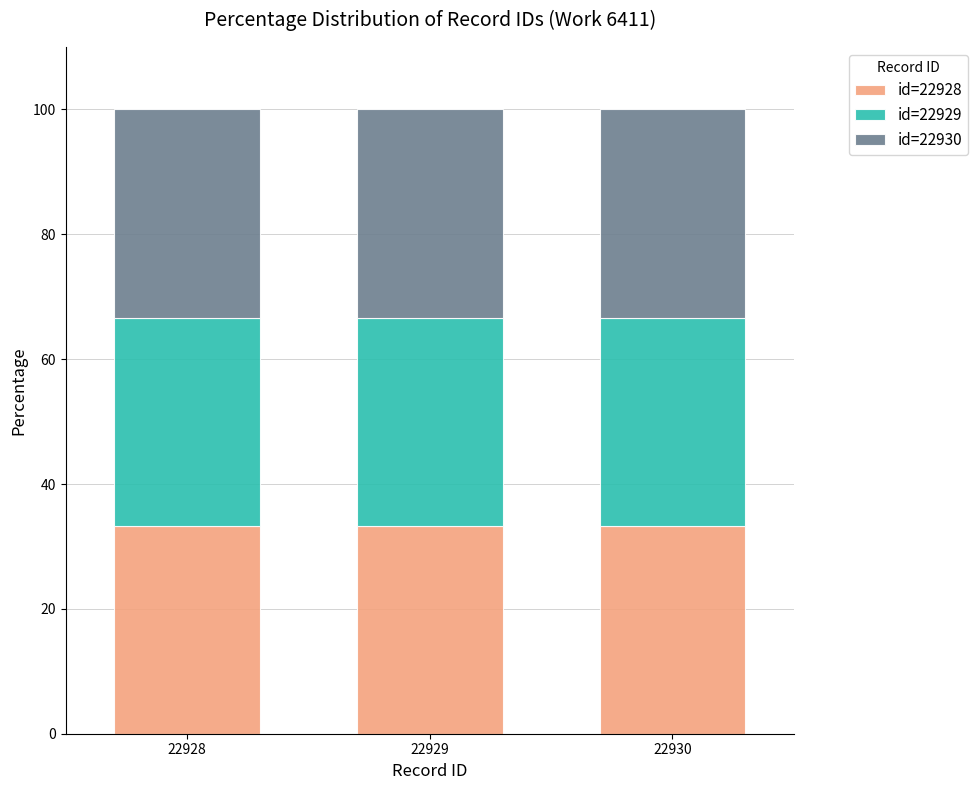

True or false: id=22928 has a value of 33.3 at 22930.

True